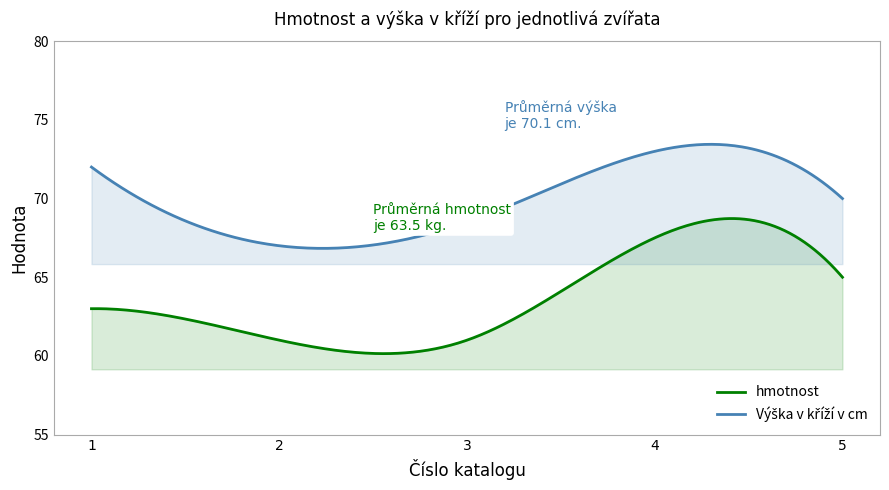

What are all the series names shown in the legend?

hmotnost, Výška v kříží v cm